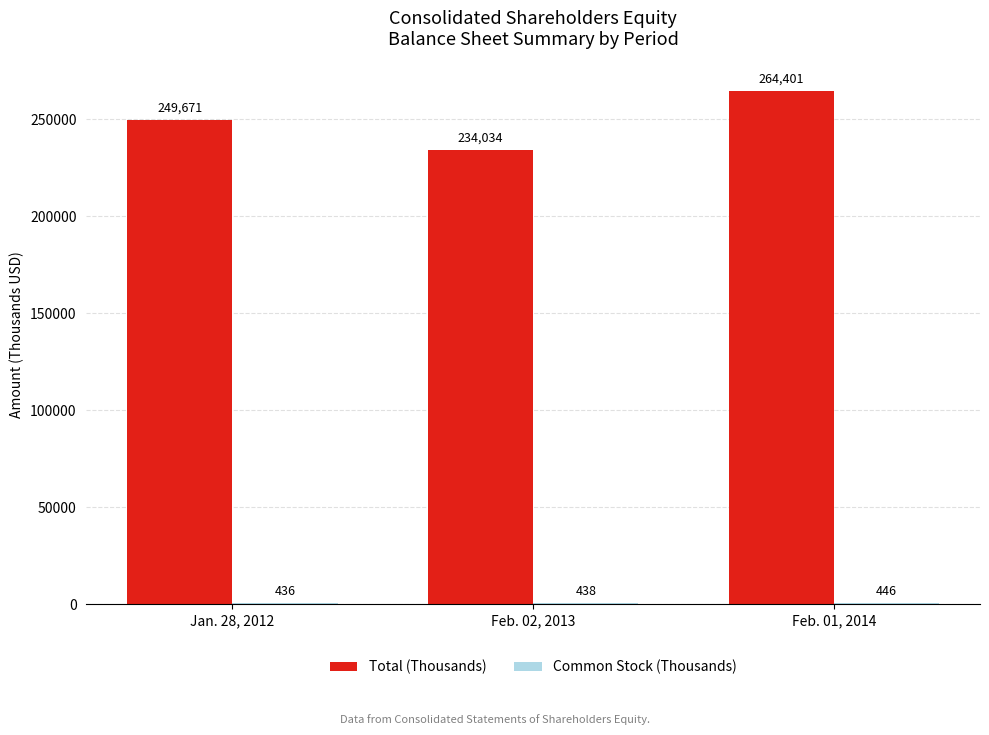

The Total (Thousands) series shows 234034 at Feb. 02, 2013. True or false?

True